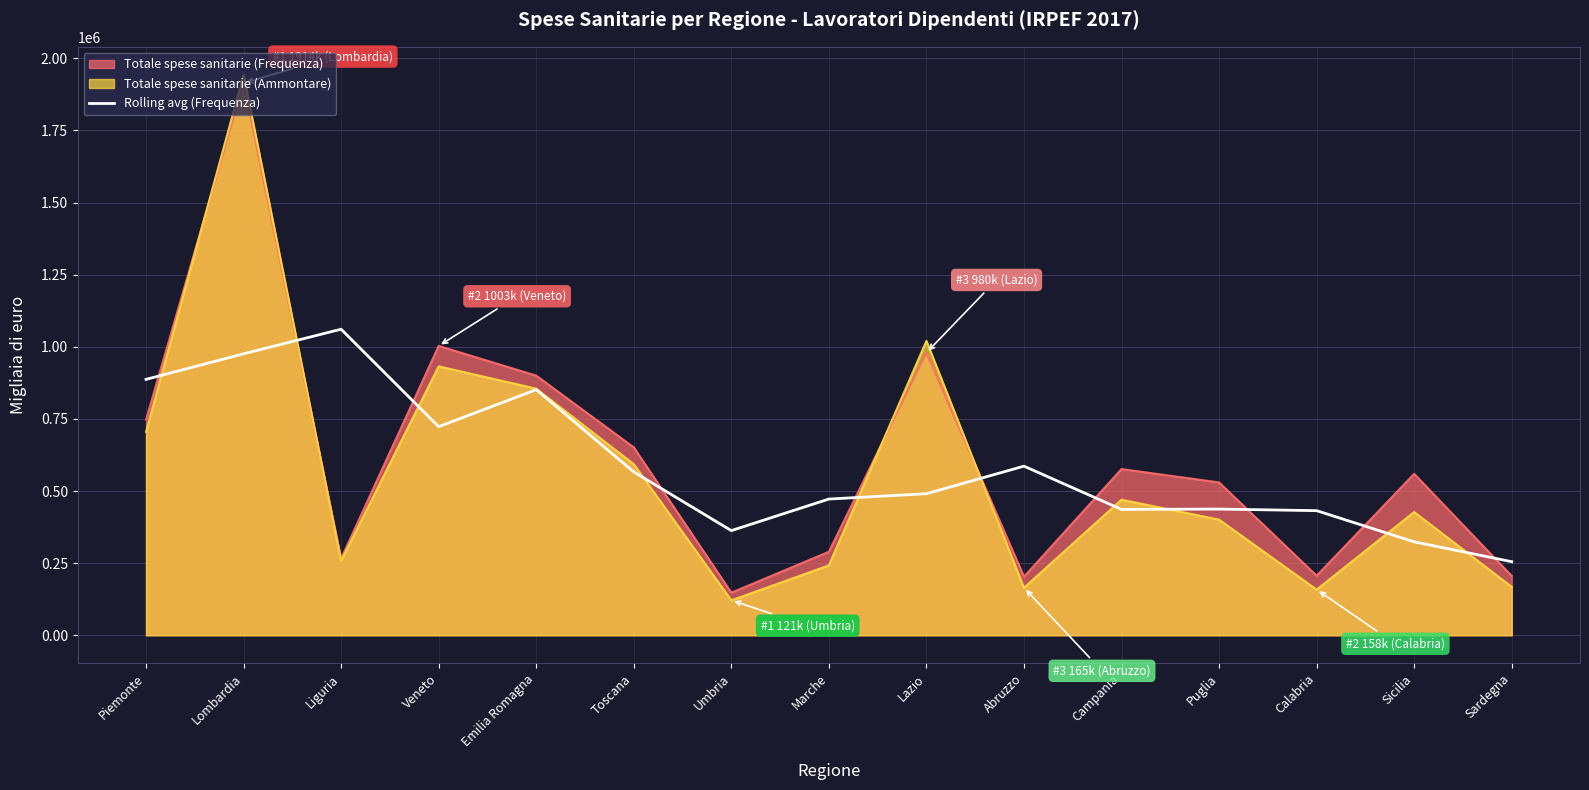

Which series changed the most between Piemonte and Sicilia?

Rolling avg (Frequenza)